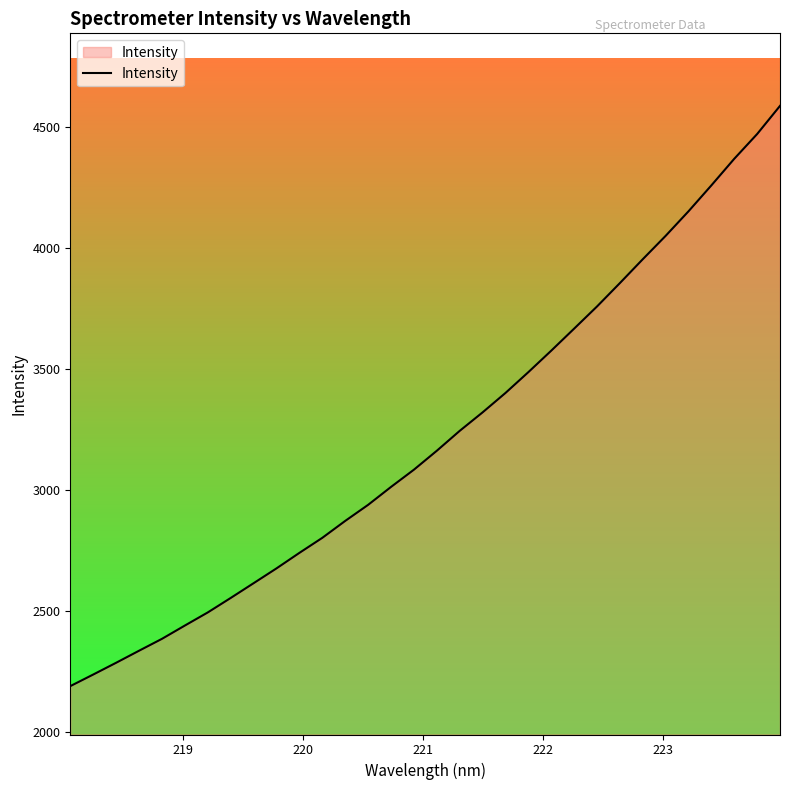

What is the smallest value displayed?

2188.7